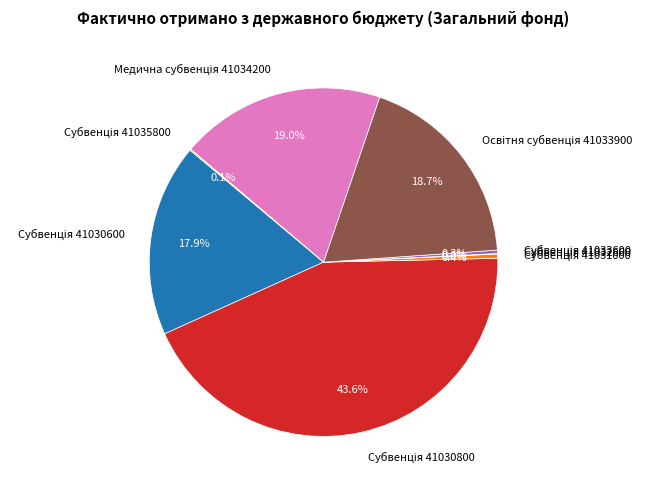

Is there a majority slice in this chart?

No